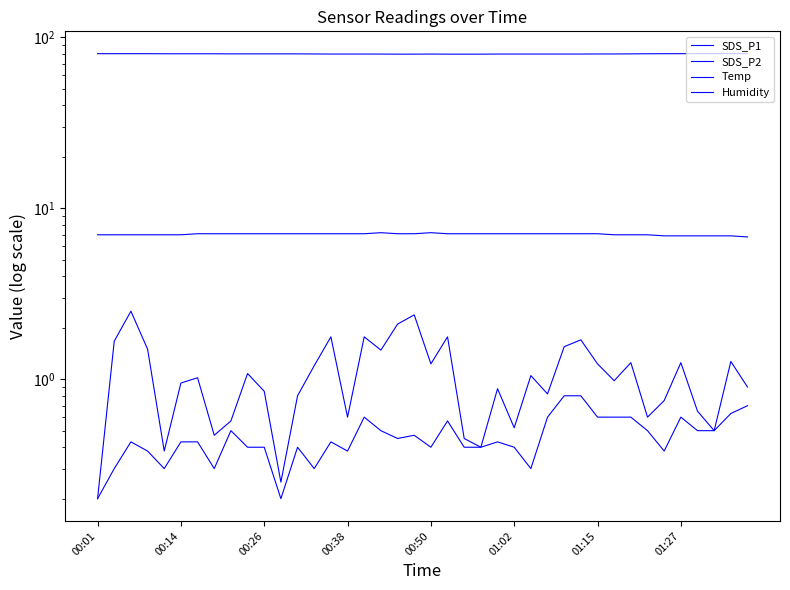

True or false: SDS_P2 and Humidity cross at least once.

False